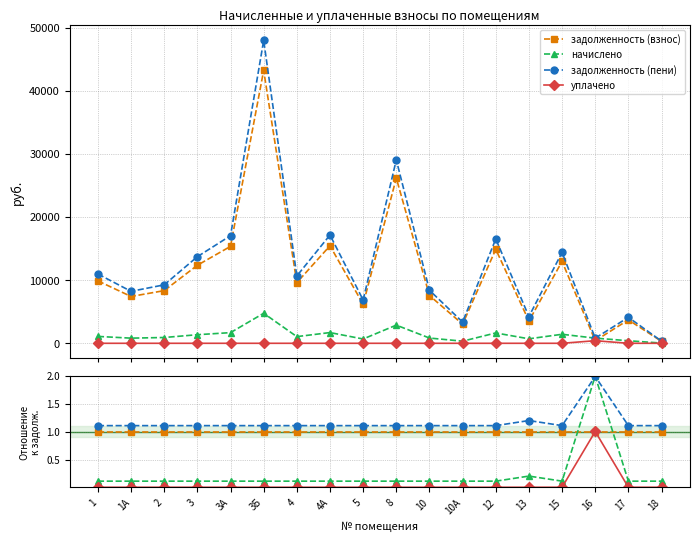

What is the difference between the highest and lowest values at 5?

1.1